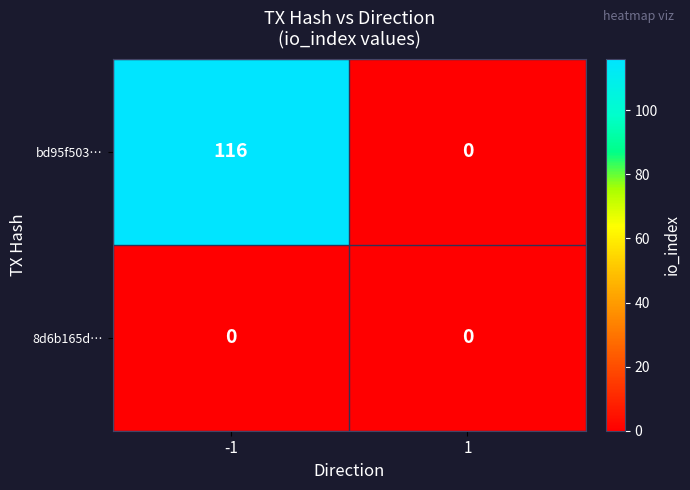

Reading left to right, extract all data points from this chart.

bd95f503…: -1=116	1=0
8d6b165d…: -1=0	1=0